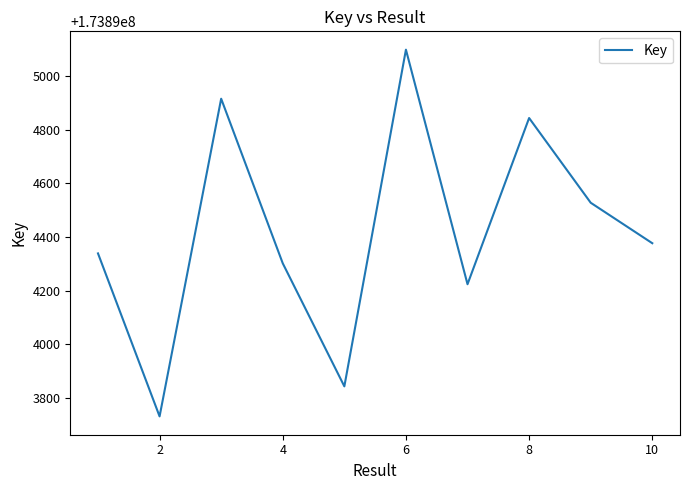

What is the greatest value displayed?

173895099